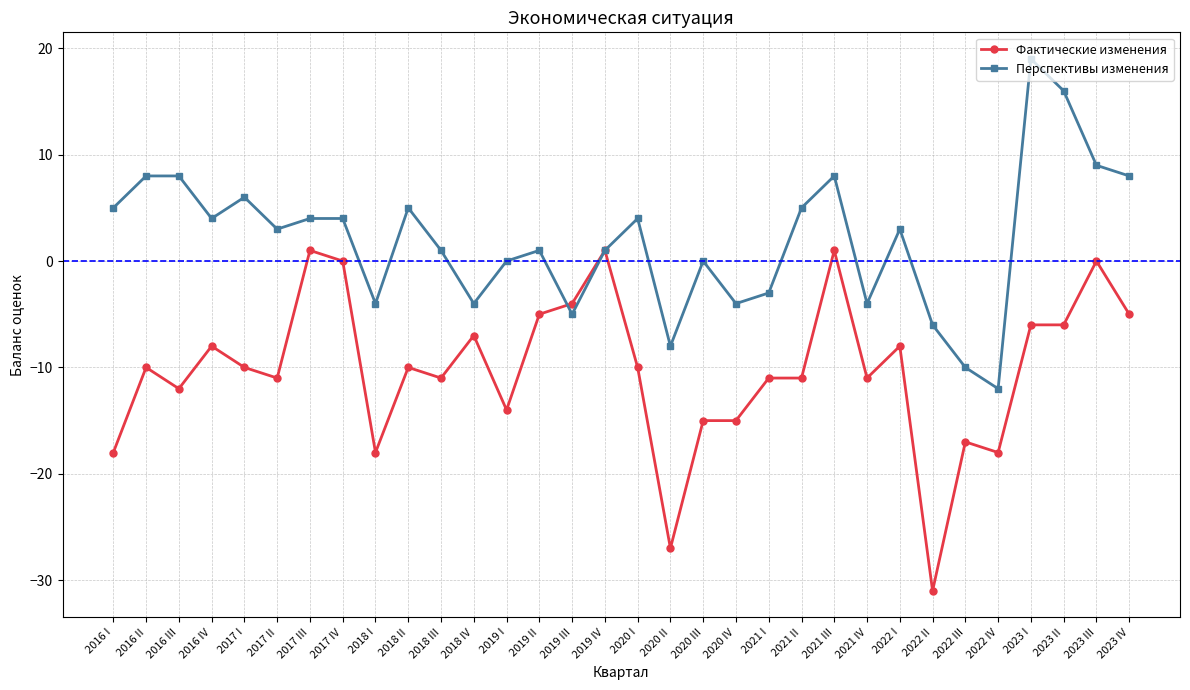

How many series are shown in this chart?

2